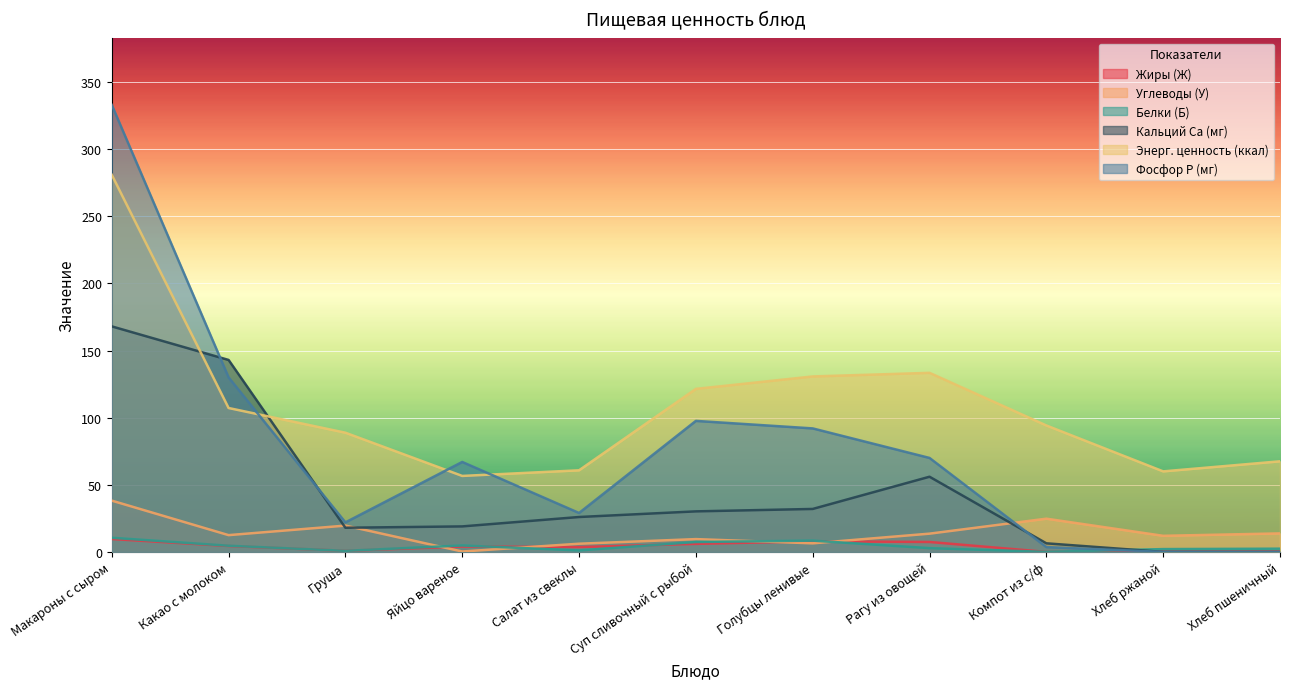

What is the sum of all Белки (Б) values?

44.9